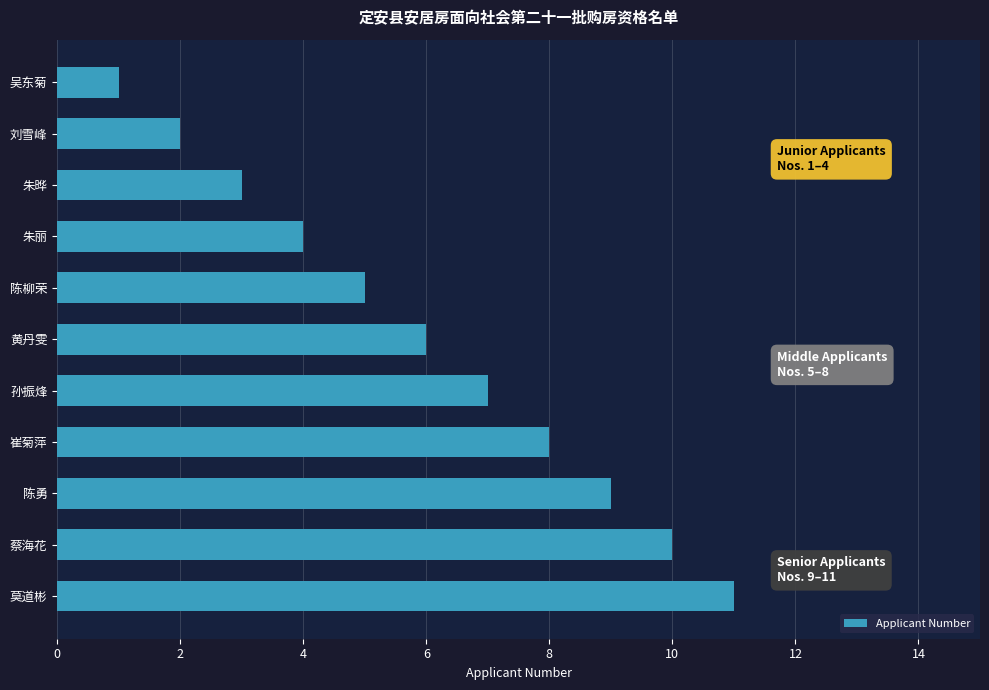

What is the sum of all values?

66